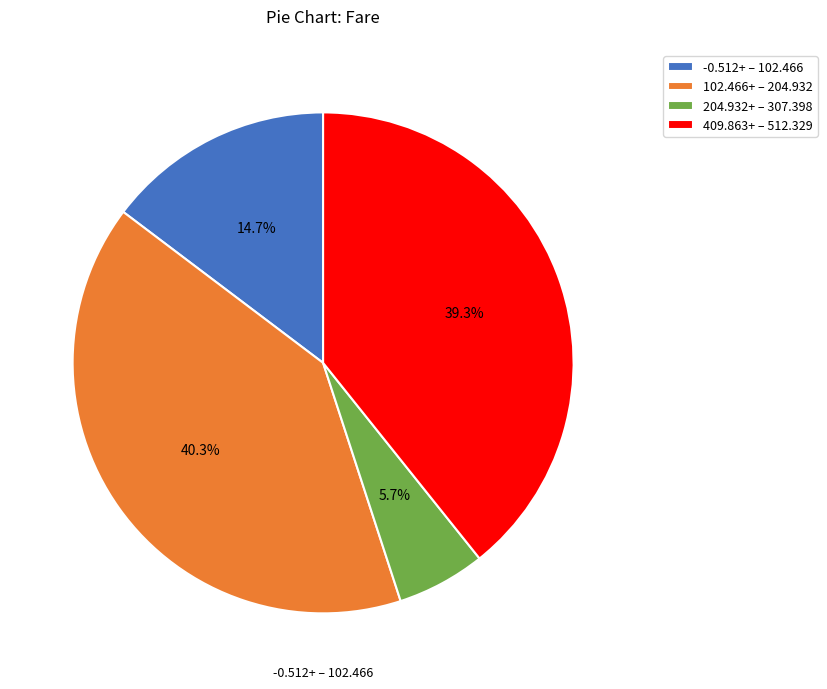

To the nearest percent, what is the average slice percentage?

25%